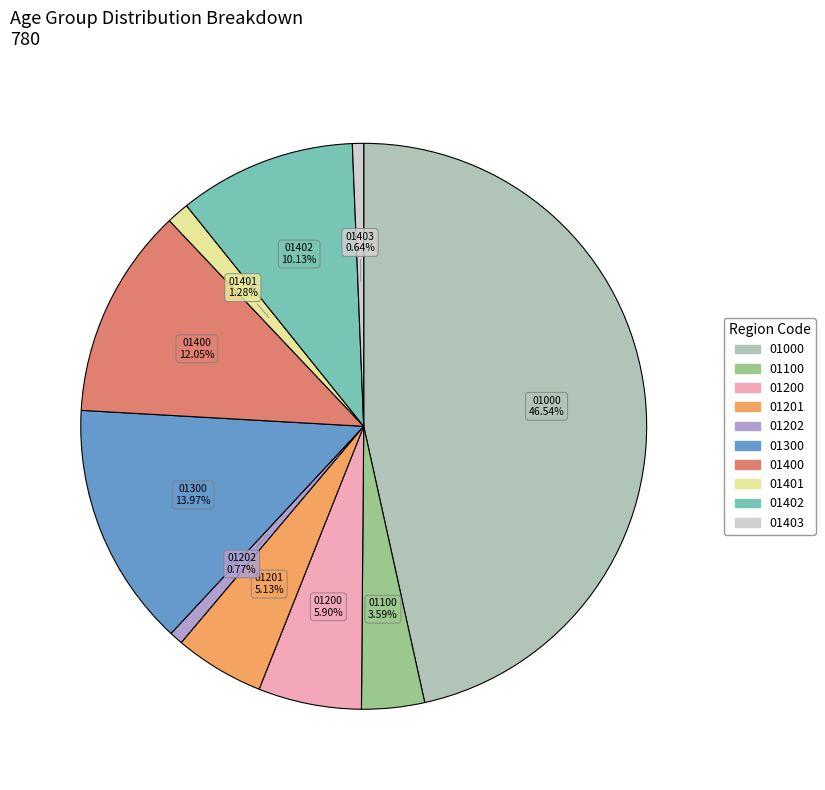

What is the largest slice in the pie chart?

01000